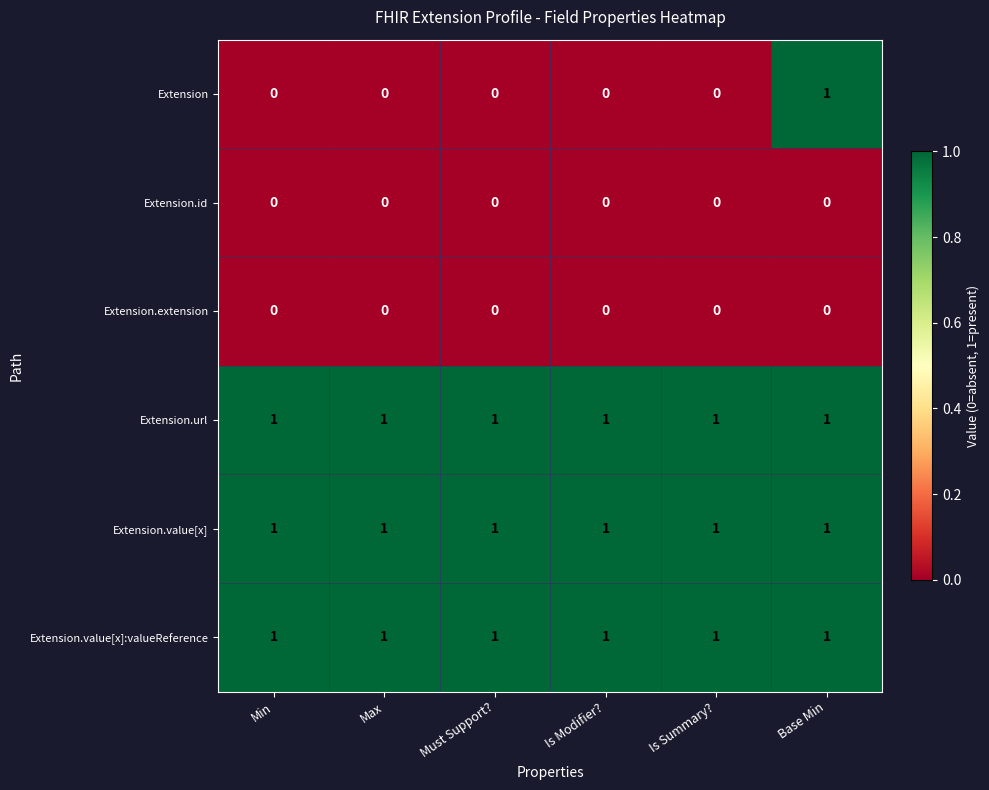

What is the sum of all Extension.value[x]:valueReference values?

6